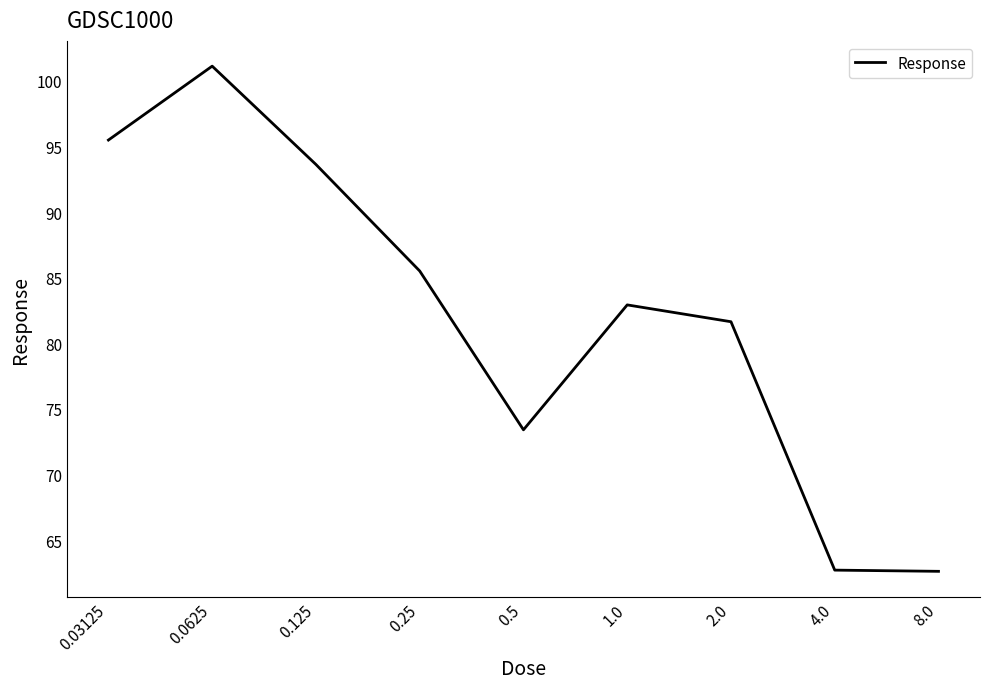

What is the difference between the maximum and minimum values?

38.5